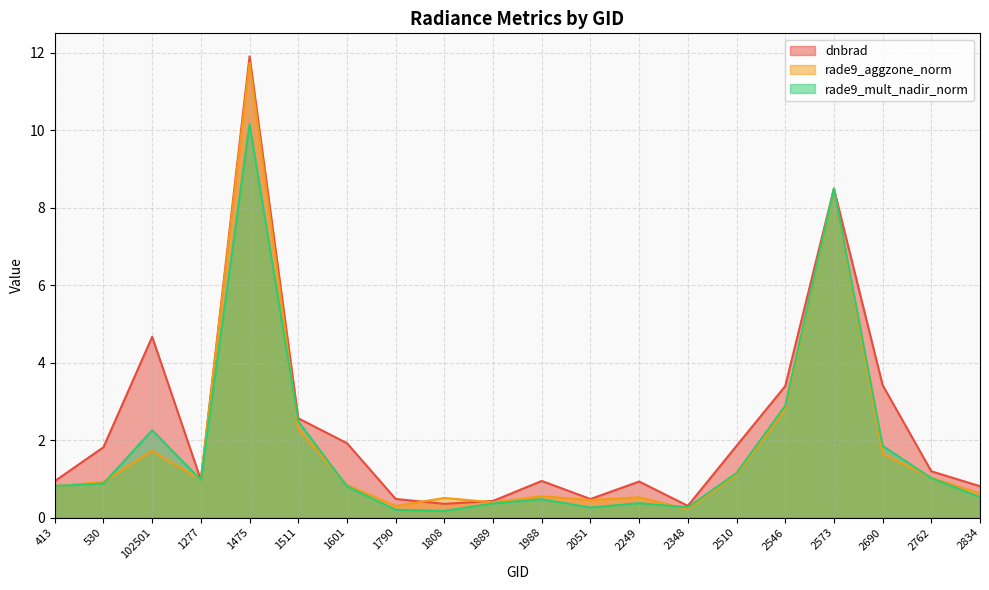

What is the minimum value for rade9_mult_nadir_norm?

0.2